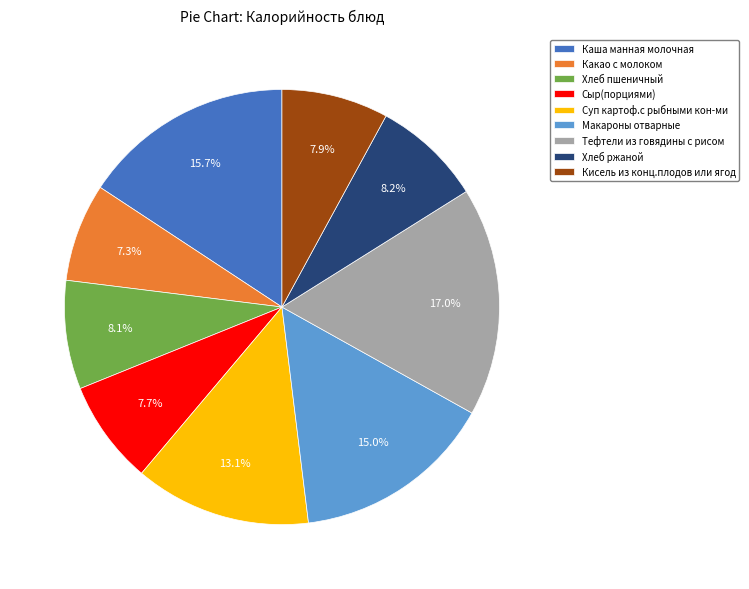

Is there any slice that represents more than half of the pie?

No